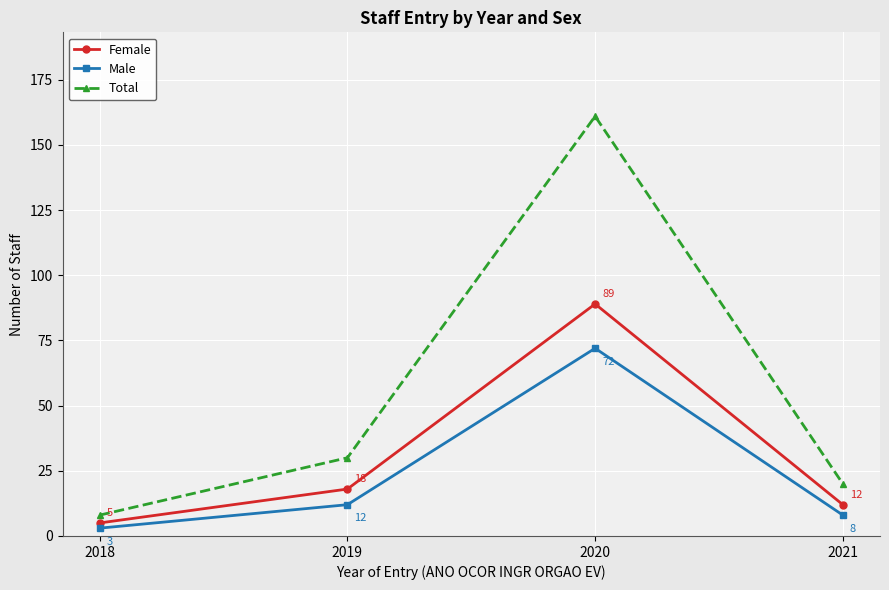

Where is Total nearest to the value 84?

2019